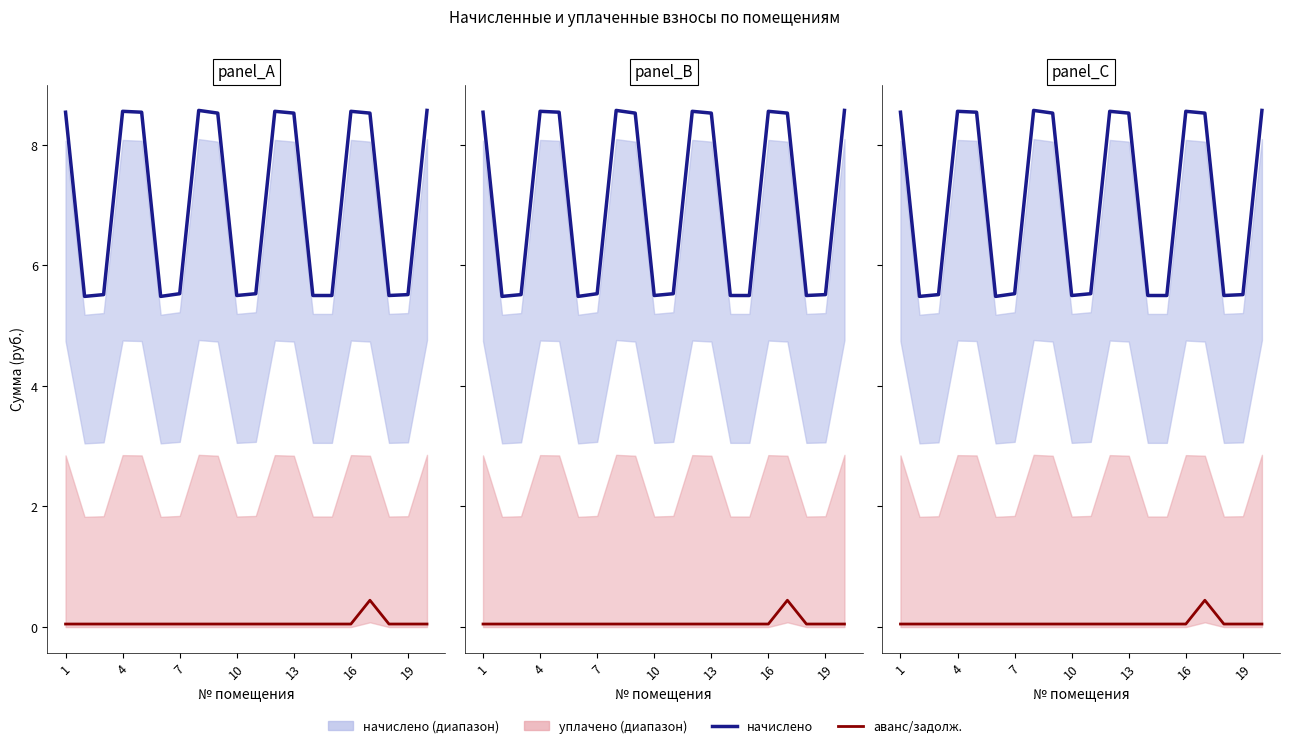

Which series has the largest total across all categories?

начислено